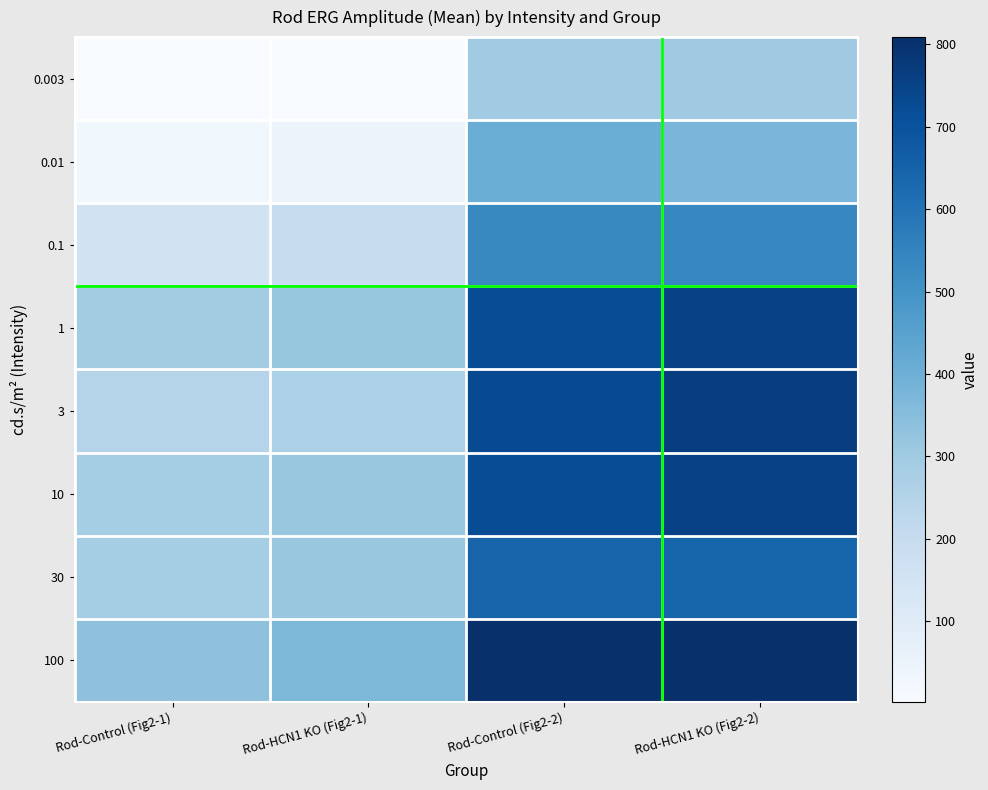

Is the value of 30 at Rod-Control (Fig2-1) greater than the value of 3 at Rod-Control (Fig2-2)?

No